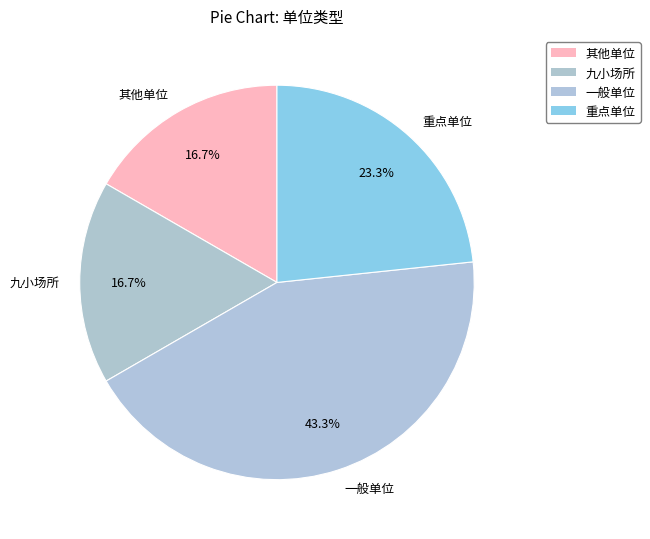

Is the sum of 其他单位 and 九小场所 greater than half?

No